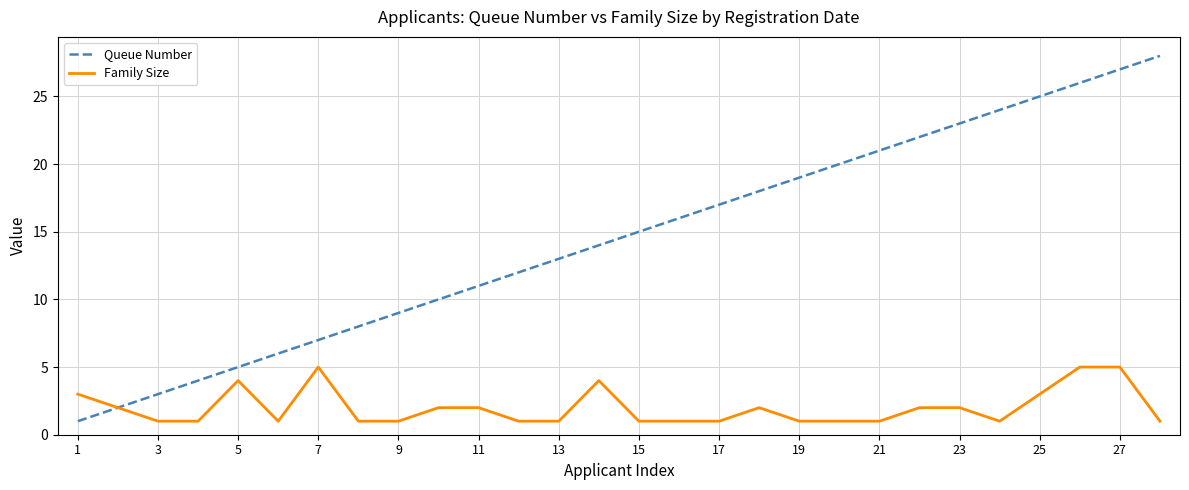

Which series has the widest spread of values?

Queue Number